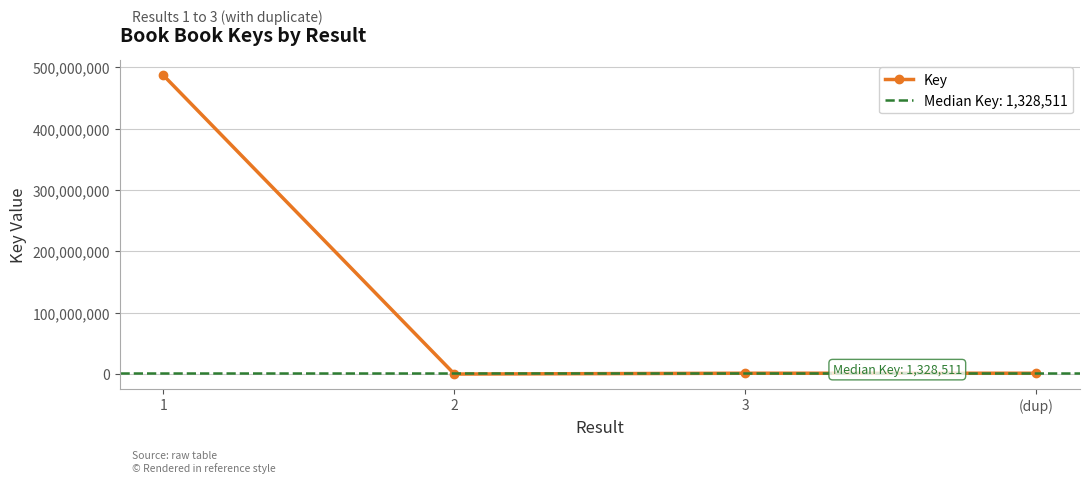

What is the label of the 3rd point from the left?

3